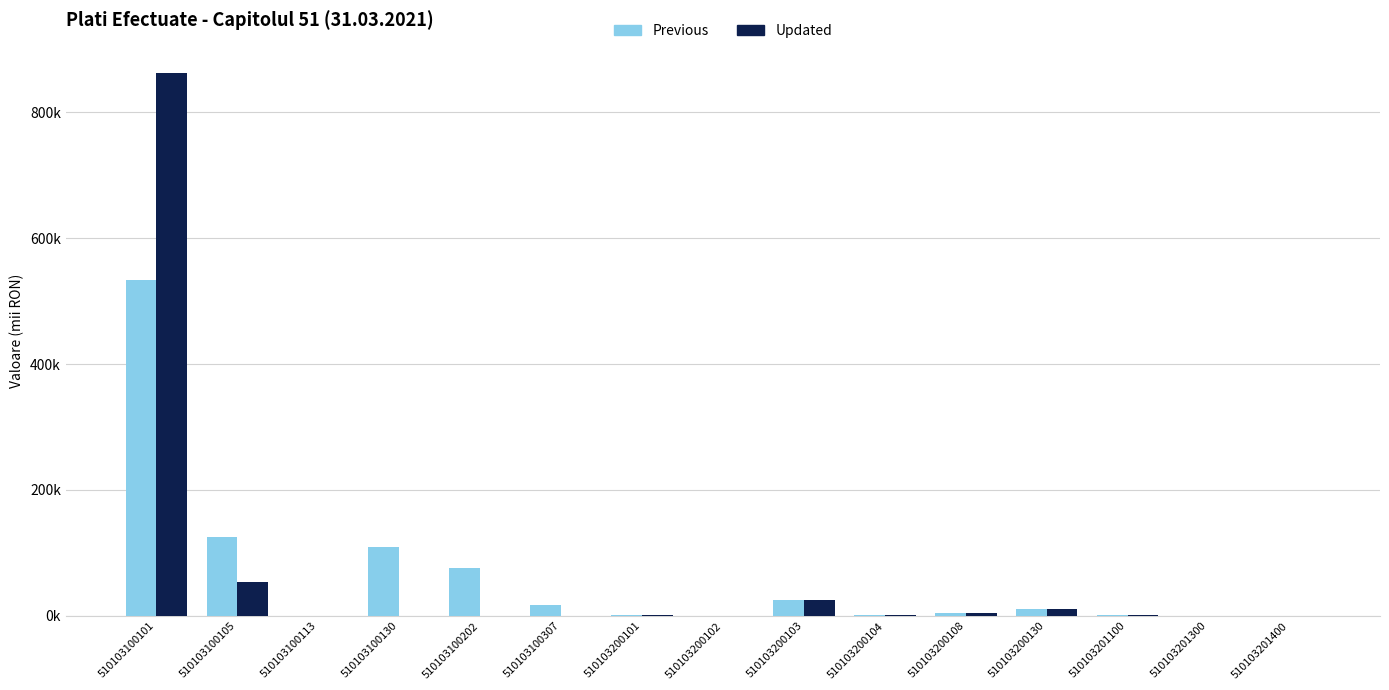

Count the number of data series in this chart.

2